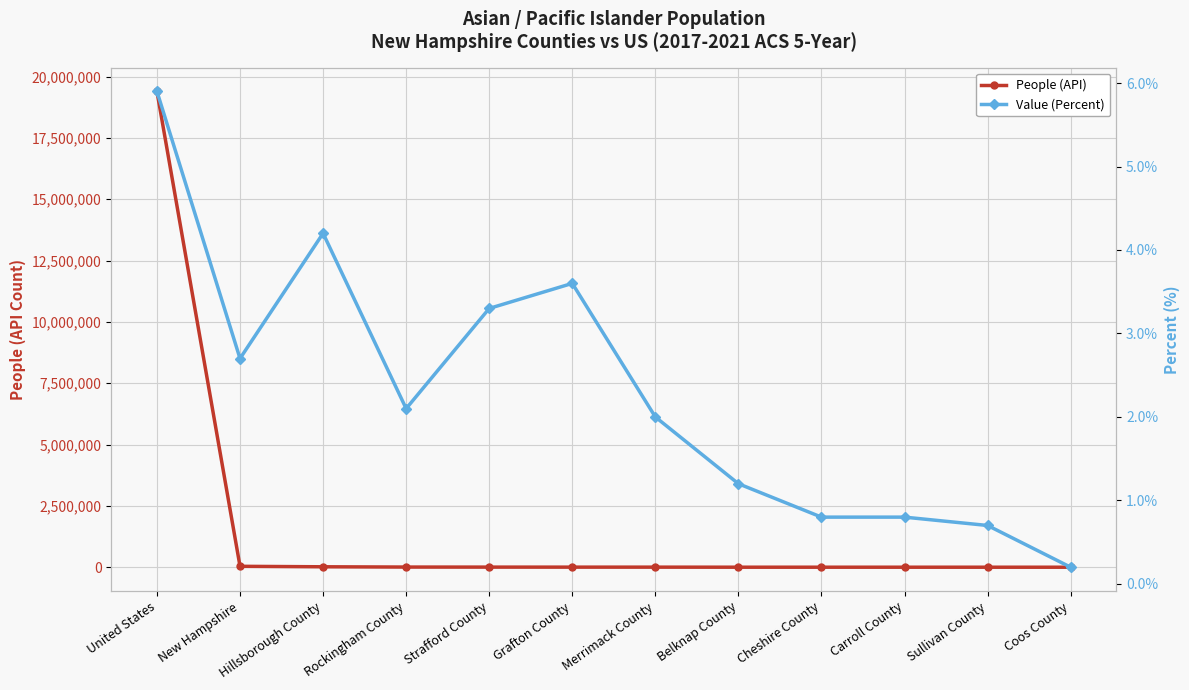

True or false: People (API) has more than 1 interior local peaks.

False